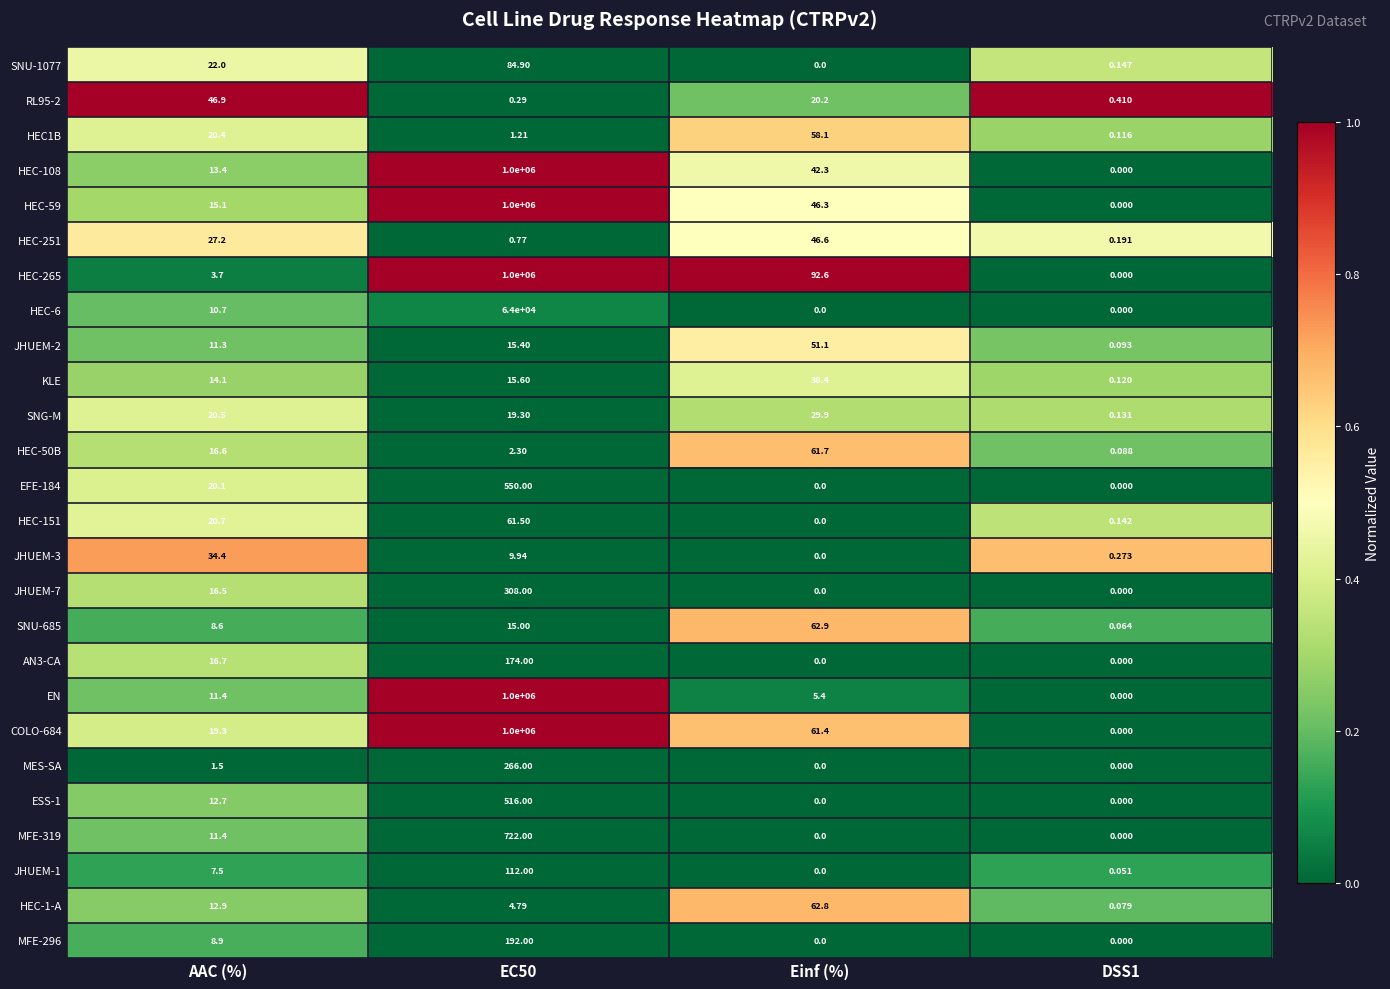

Where is HEC-265 nearest to the value 500000?

Einf (%)